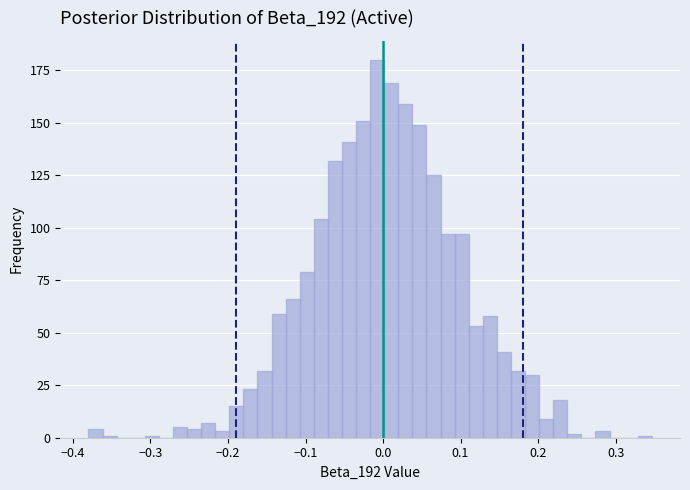

Around what value on the x-axis is the tallest bar? Give the approximate position of its centre, as read against the axis.

-0.01